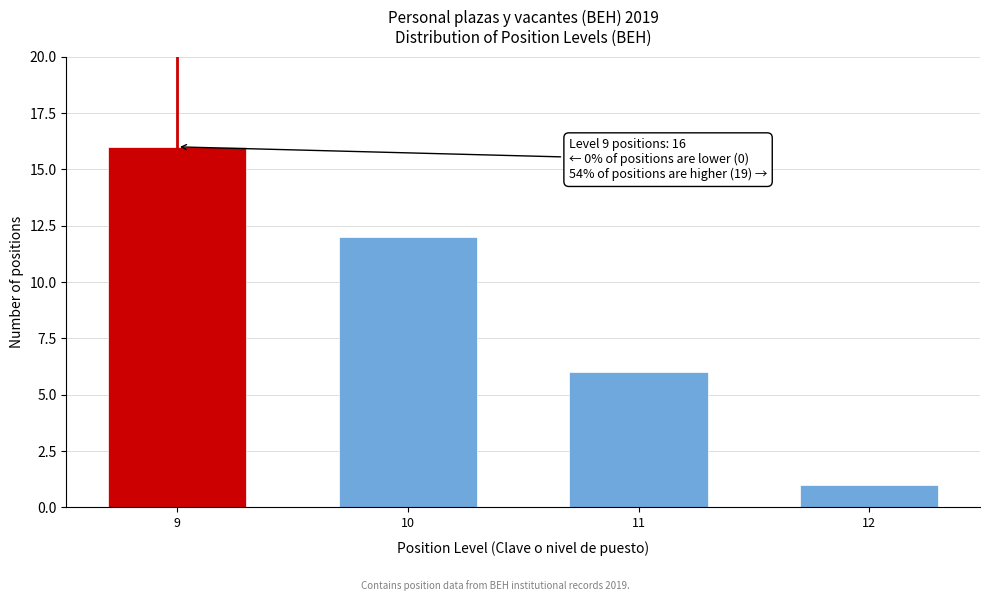

Reading left to right, list all the values displayed in this chart.

16	12	6	1